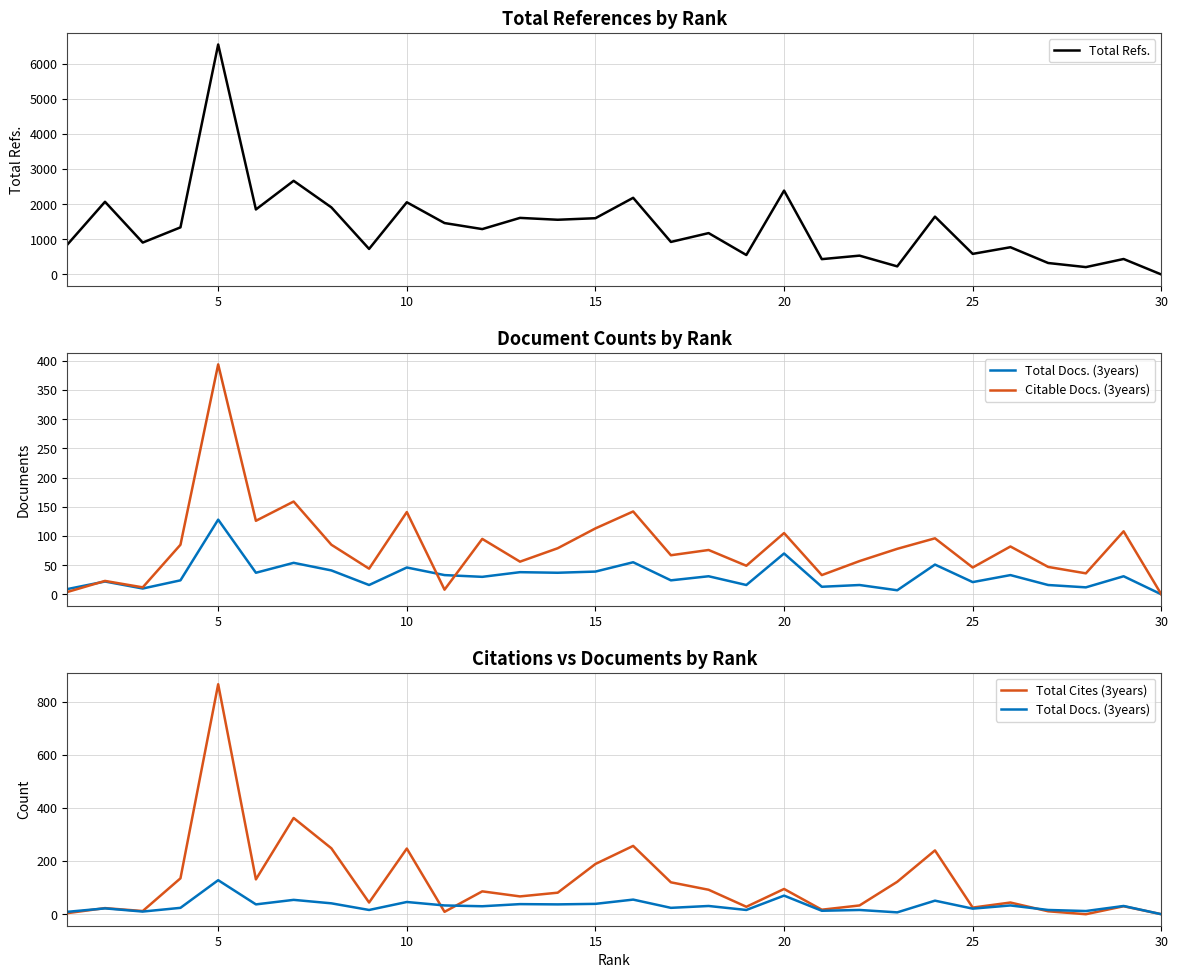

True or false: Total Refs. and Total Cites (3years) cross at least once.

False